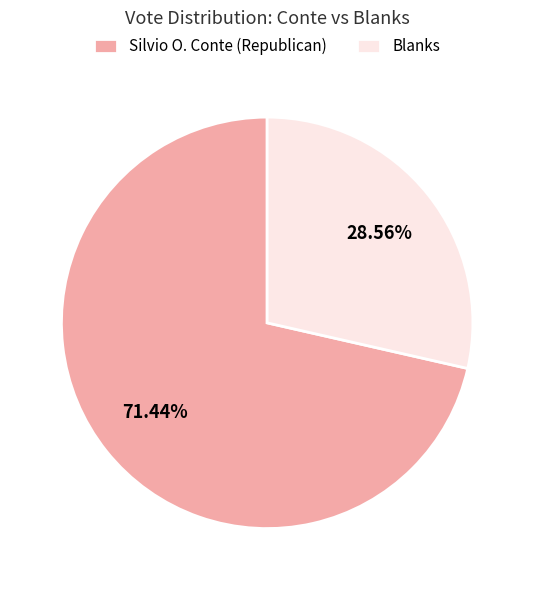

Which slice is the largest?

Silvio O. Conte (Republican)